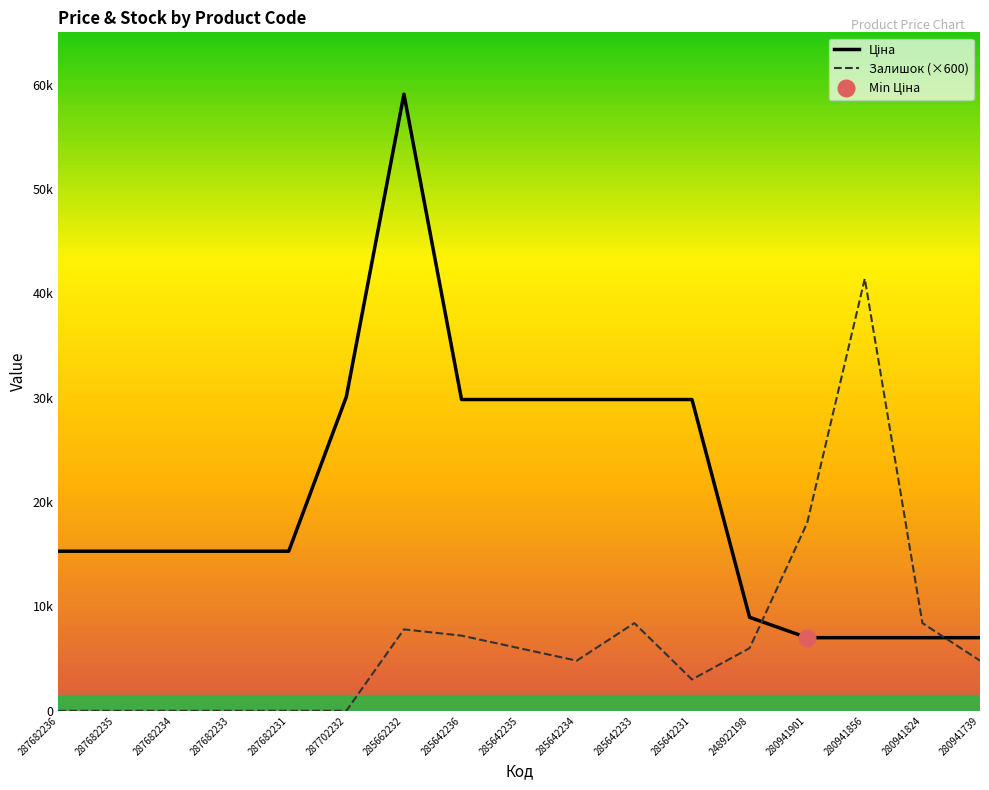

Rank the series by their maximum value, from lowest to highest.

Залишок (×600), Ціна